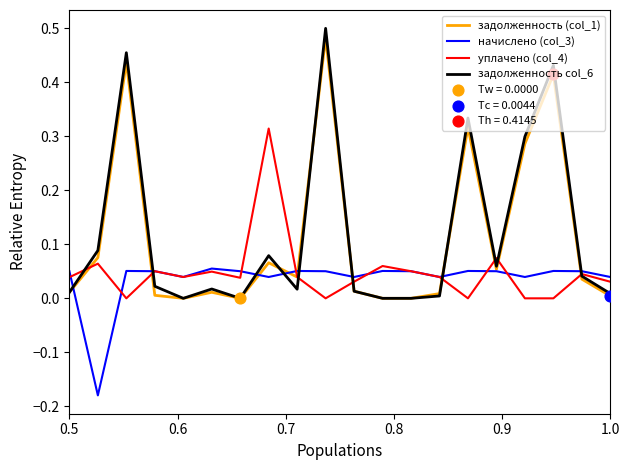

After their last crossing, which series has the higher values: задолженность col_6 or начислено (col_3)?

начислено (col_3)